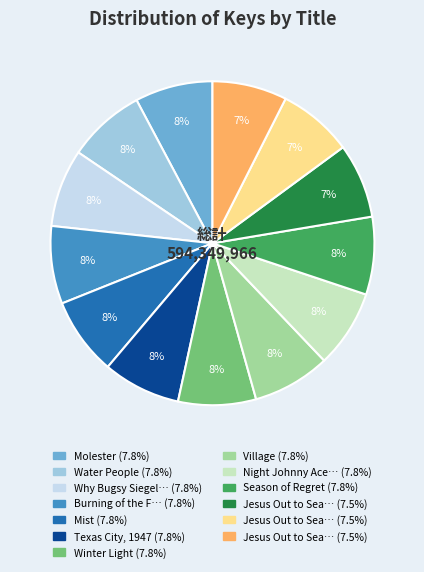

Is there a majority slice in this chart?

No